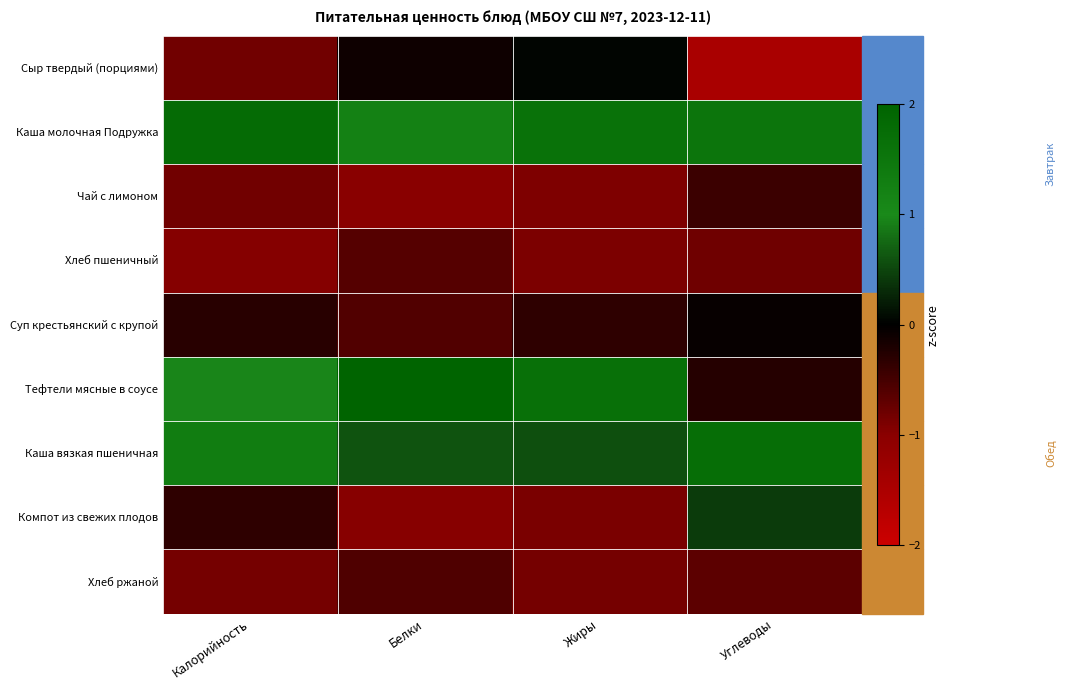

Reading right to left, what are all the values shown in this chart?

Сыр твердый (порциями): Углеводы=-1.5	Жиры=0.0	Белки=-0.1	Калорийность=-0.8
Каша молочная Подружка: Углеводы=1.5	Жиры=1.6	Белки=1.2	Калорийность=1.8
Чай с лимоном: Углеводы=-0.4	Жиры=-0.9	Белки=-1.0	Калорийность=-0.8
Хлеб пшеничный: Углеводы=-0.8	Жиры=-0.9	Белки=-0.6	Калорийность=-1.0
Суп крестьянский с крупой: Углеводы=-0.1	Жиры=-0.3	Белки=-0.6	Калорийность=-0.3
Тефтели мясные в соусе: Углеводы=-0.3	Жиры=1.7	Белки=2.0	Калорийность=1.0
Каша вязкая пшеничная: Углеводы=1.7	Жиры=0.6	Белки=0.6	Калорийность=1.3
Компот из свежих плодов: Углеводы=0.4	Жиры=-0.9	Белки=-1.0	Калорийность=-0.3
Хлеб ржаной: Углеводы=-0.7	Жиры=-0.9	Белки=-0.6	Калорийность=-0.9